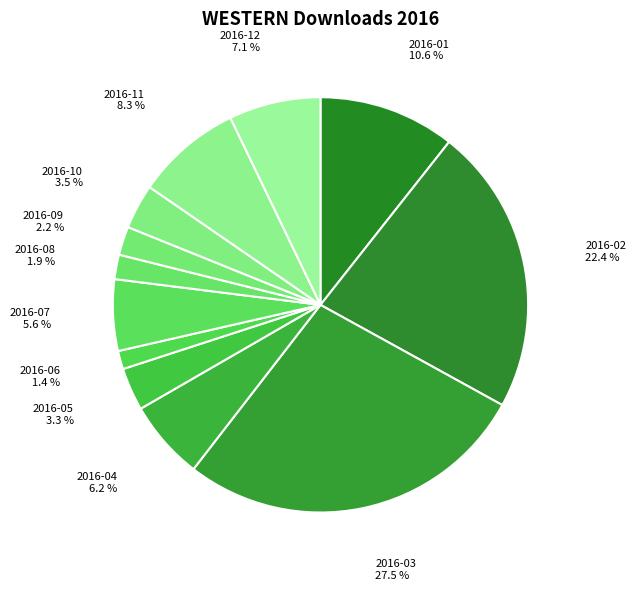

True or false: 2016-05 accounts for 3% of the total.

True